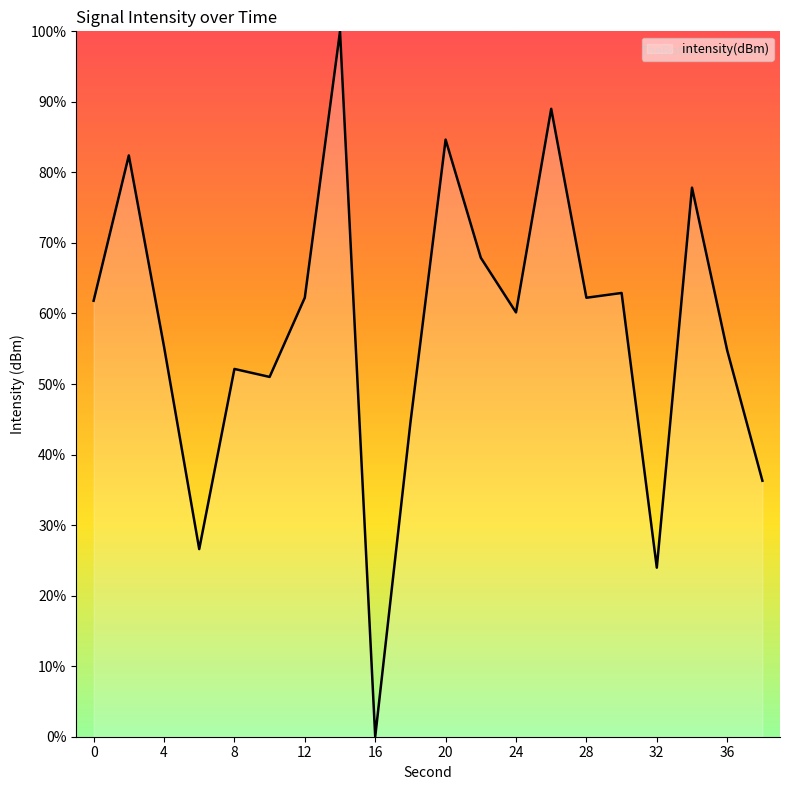

What is the maximum value shown in the chart?

100.0